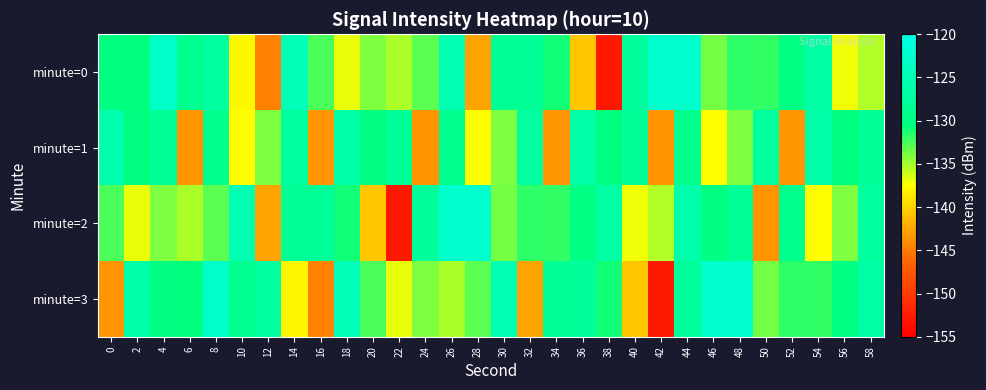

Which series changed the most between 0 and 24?

minute=1